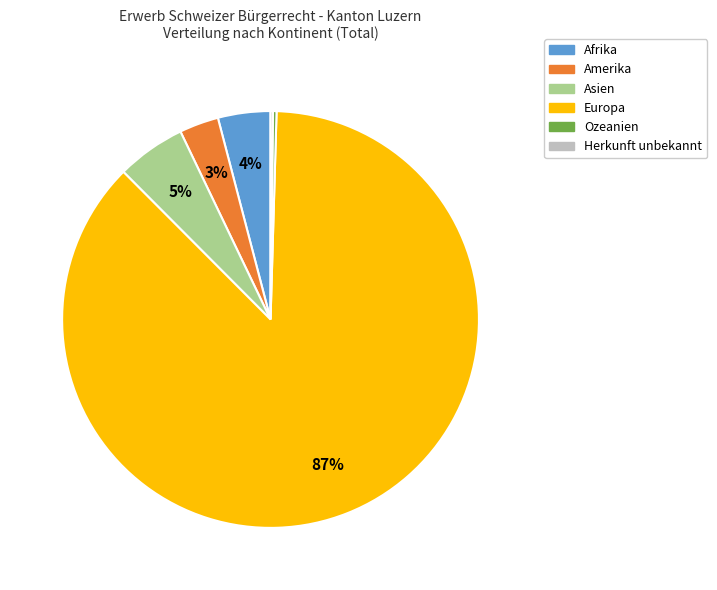

To the nearest percent, what is the difference between the Afrika and Amerika slice percentages?

1%